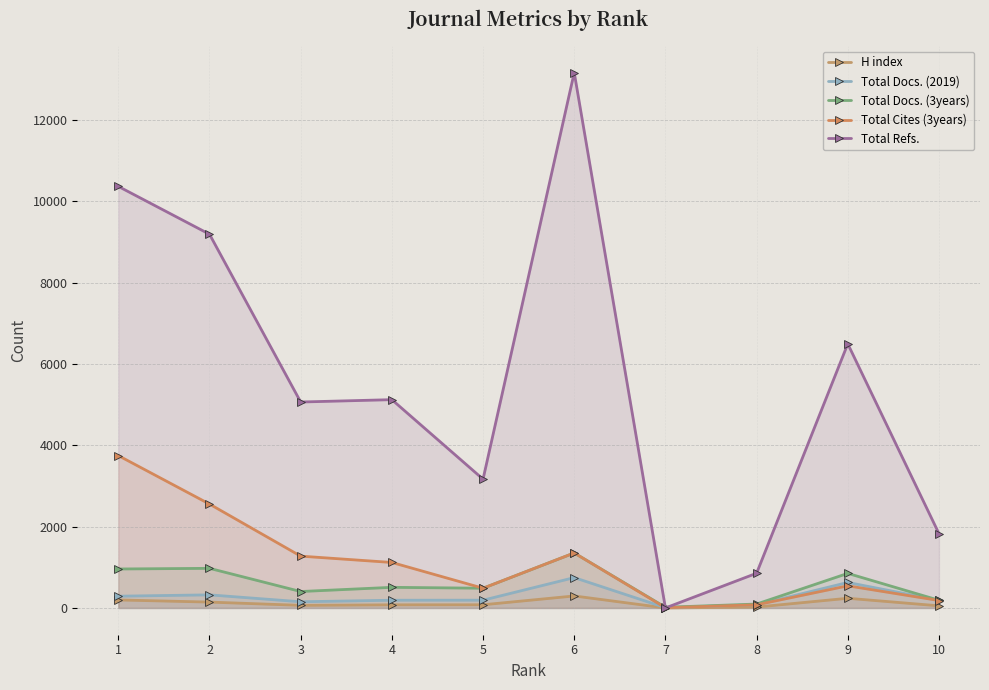

Rank the series by their maximum value, from highest to lowest.

Total Refs., Total Cites (3years), Total Docs. (3years), Total Docs. (2019), H index